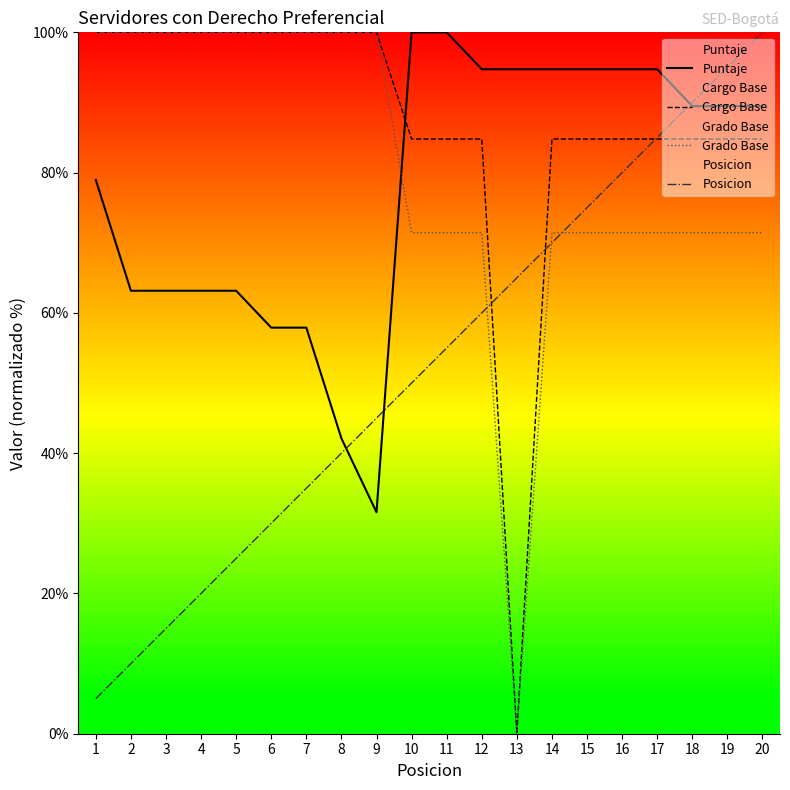

What are all the series names shown in the legend?

Puntaje, Cargo Base, Grado Base, Posicion